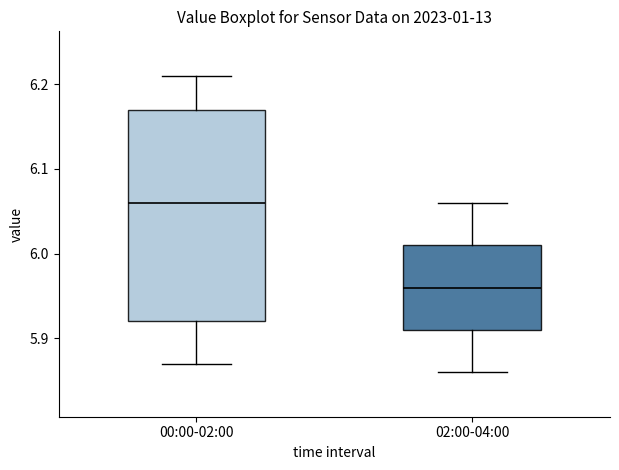

Reading left to right, transcribe this box plot: for each box, give where its median line is, the range the box spans, and where its two whiskers end, as read against the y-axis. The values are not printed on the chart, so give them approximately, as read against the axis.

00:00-02:00: median 6.06, box 5.92 to 6.17, whiskers 5.87 to 6.21
02:00-04:00: median 5.96, box 5.91 to 6.01, whiskers 5.86 to 6.06